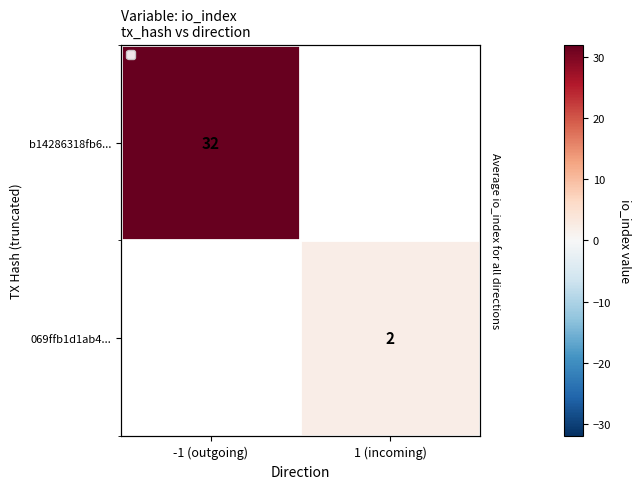

Rank the categories by 069ffb1d1ab4... value from highest to lowest.

-1 (outgoing), 1 (incoming)